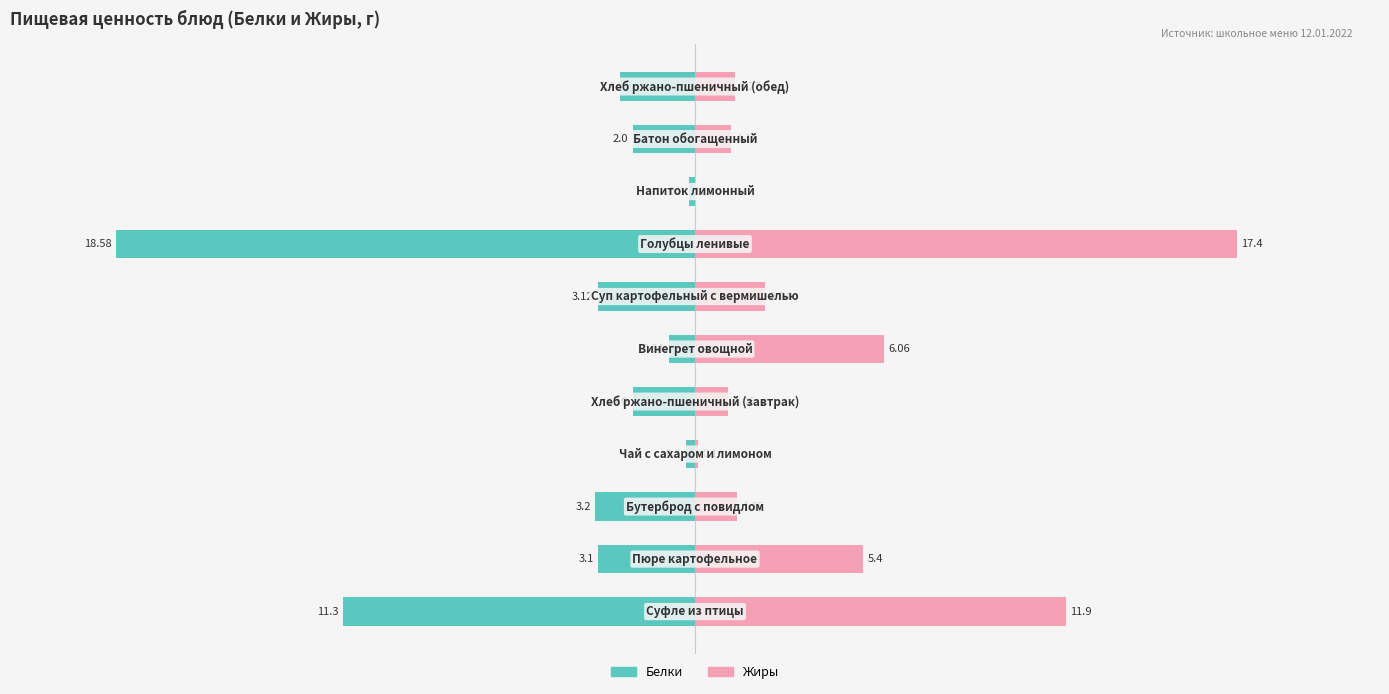

Which series has the widest spread of values?

Белки